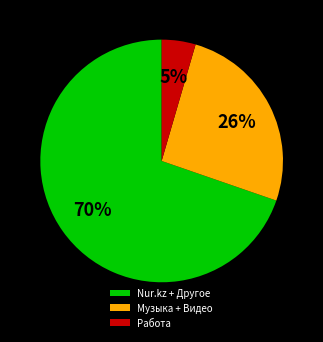

How many slices are in this pie chart?

3